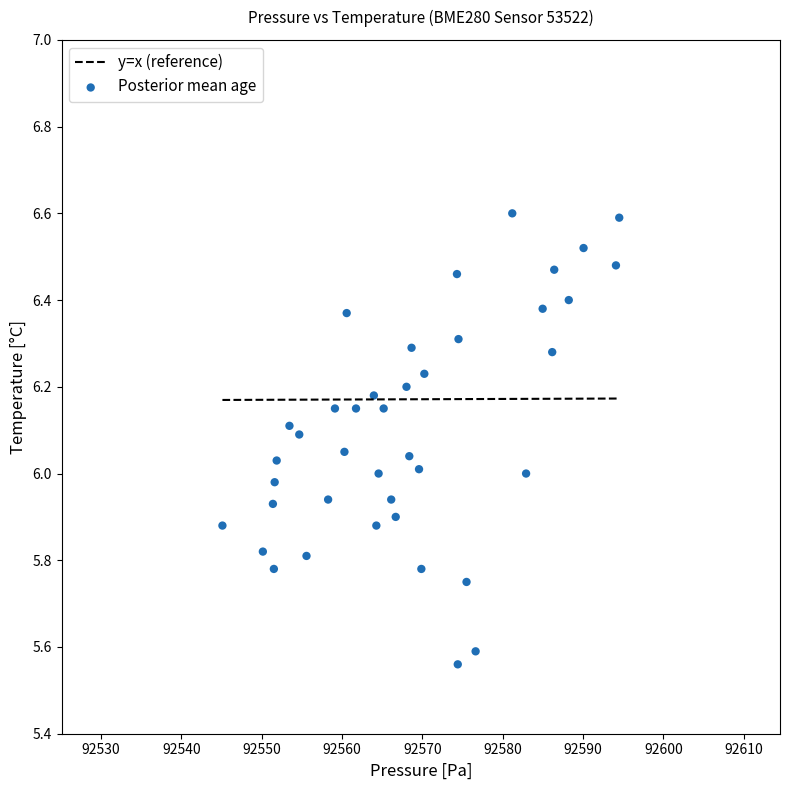

What is the range of X values (max minus min)?

49.4